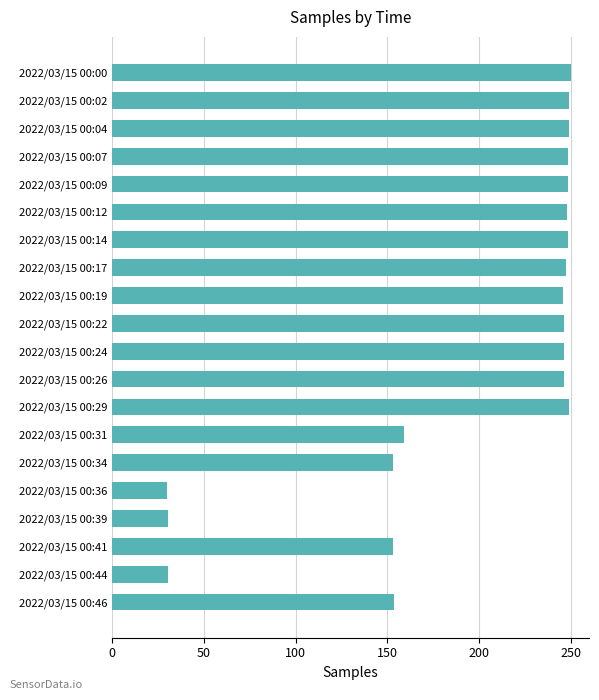

What is the value of the 2nd bar from the top?

249.3